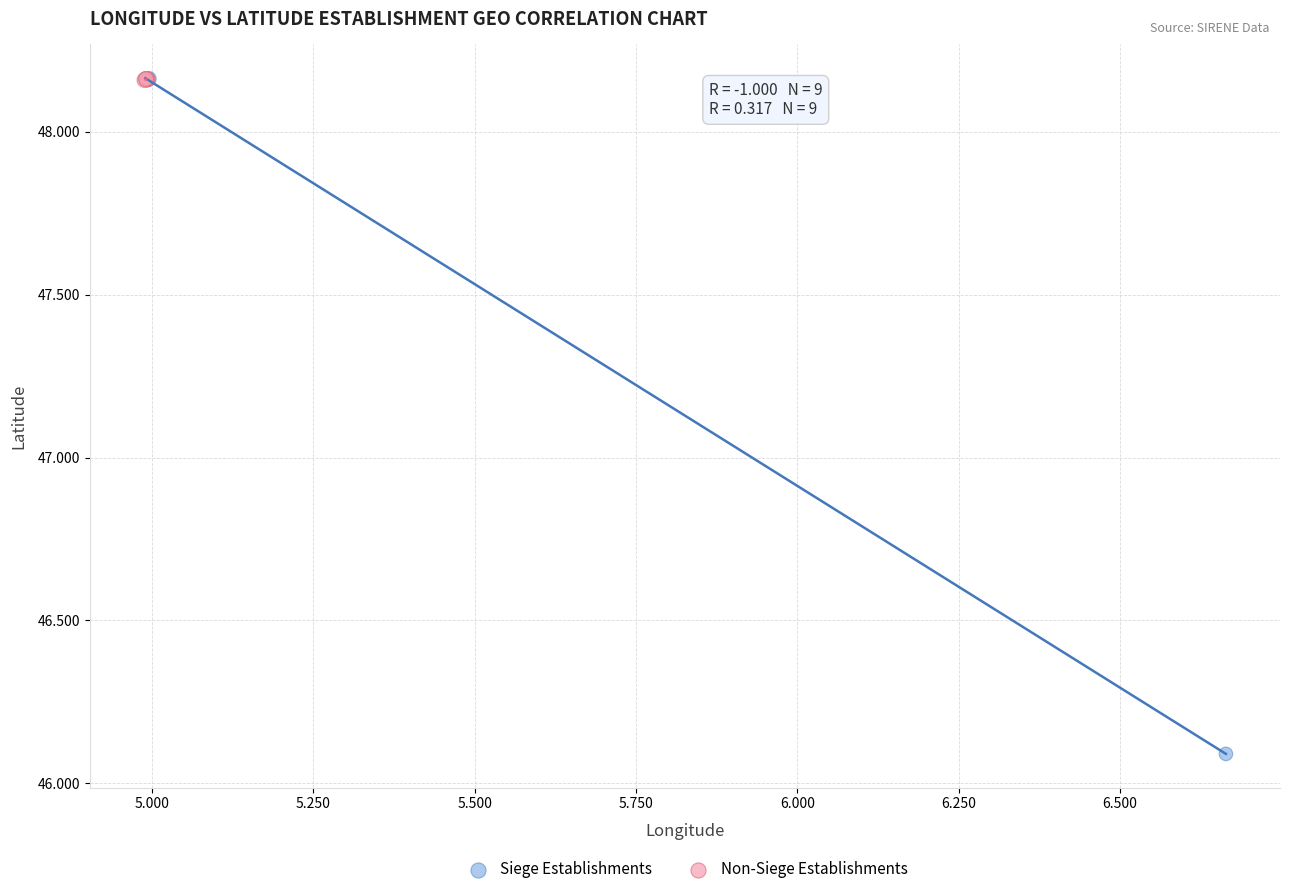

Which series reaches the minimum Y coordinate?

Siege Establishments